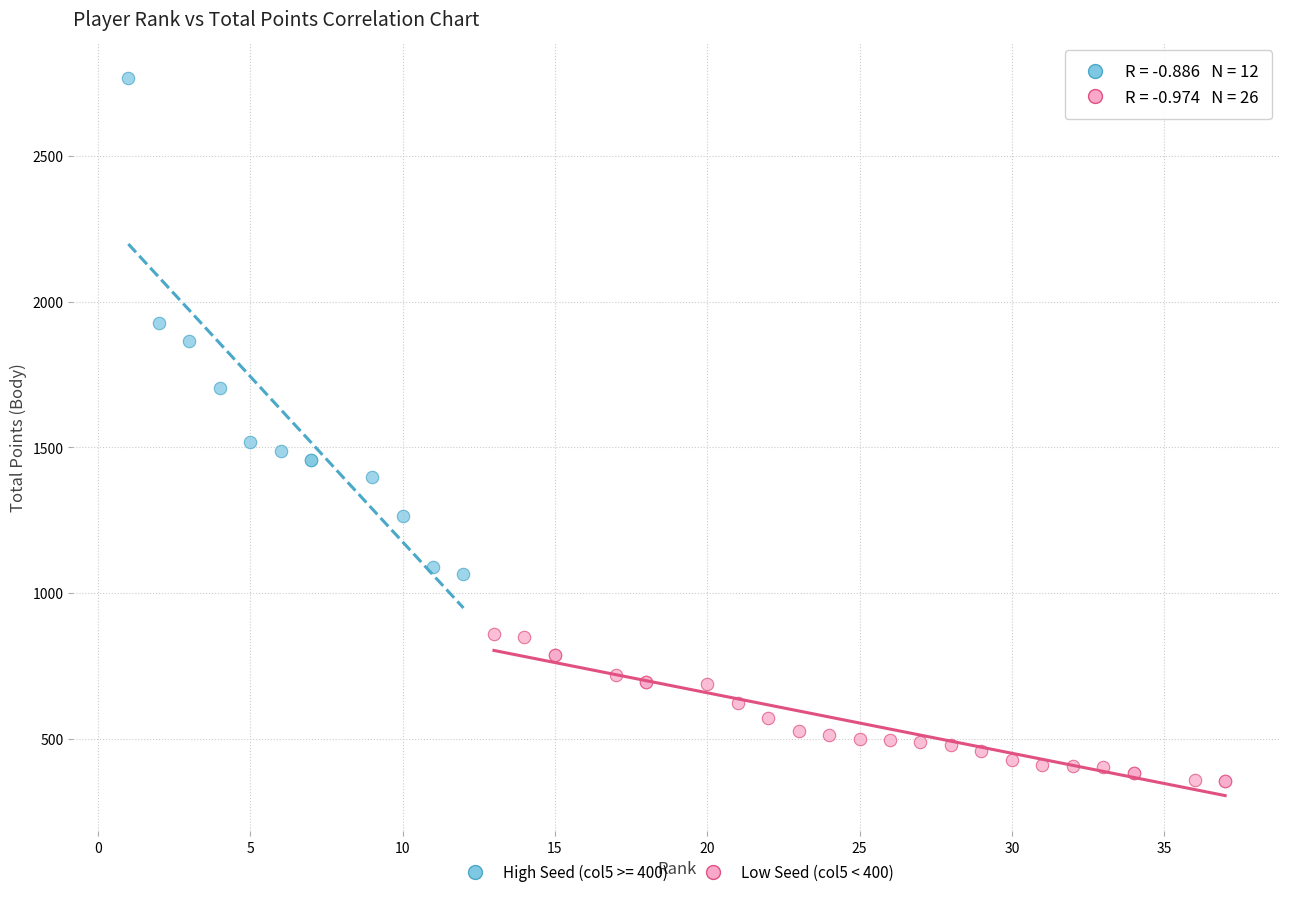

Which series has the largest Y range (max minus min)?

High Seed (col5 >= 400)